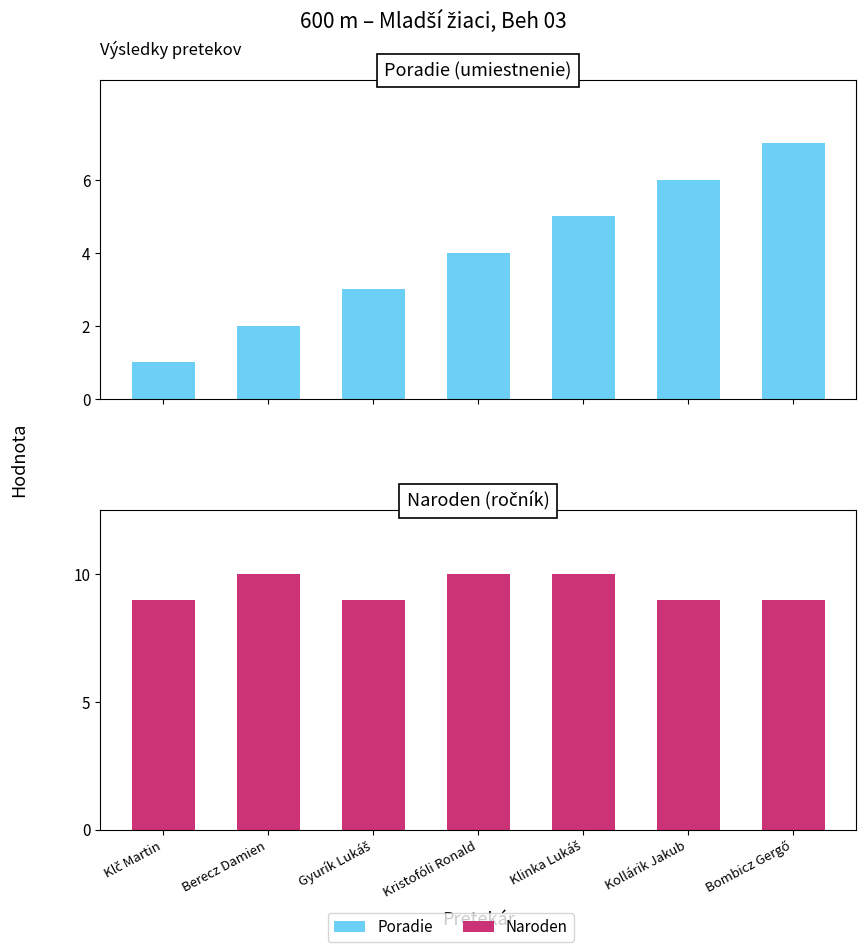

What is the value of the Poradie bar at the 5th from the left?

5